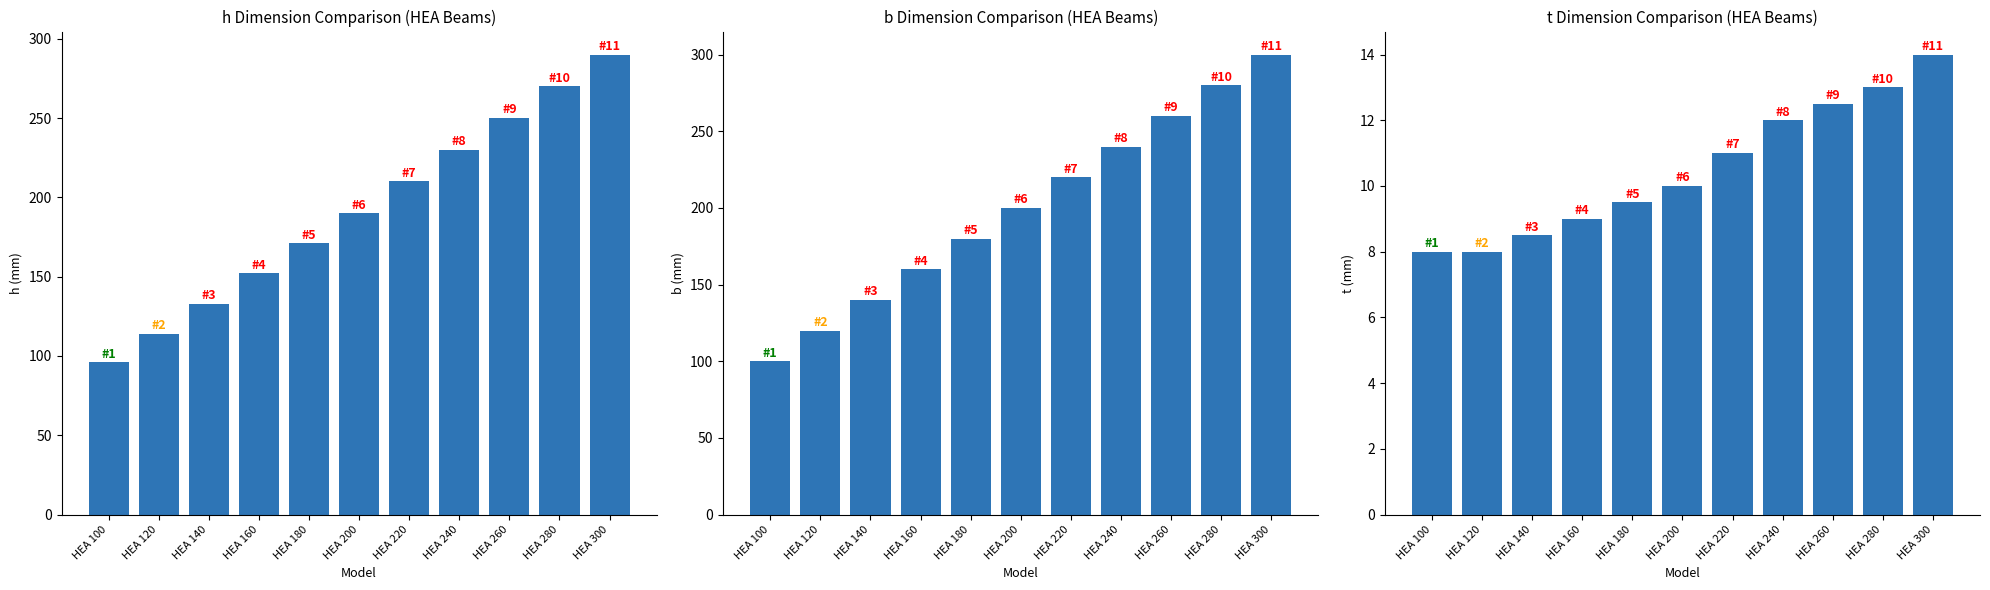

Reading right to left, list all the values displayed in this chart.

h (mm): HEA 300=290.0	HEA 280=270.0	HEA 260=250.0	HEA 240=230.0	HEA 220=210.0	HEA 200=190.0	HEA 180=171.0	HEA 160=152.0	HEA 140=133.0	HEA 120=114.0	HEA 100=96.0
b (mm): HEA 300=300.0	HEA 280=280.0	HEA 260=260.0	HEA 240=240.0	HEA 220=220.0	HEA 200=200.0	HEA 180=180.0	HEA 160=160.0	HEA 140=140.0	HEA 120=120.0	HEA 100=100.0
t (mm): HEA 300=14.0	HEA 280=13.0	HEA 260=12.5	HEA 240=12.0	HEA 220=11.0	HEA 200=10.0	HEA 180=9.5	HEA 160=9.0	HEA 140=8.5	HEA 120=8.0	HEA 100=8.0